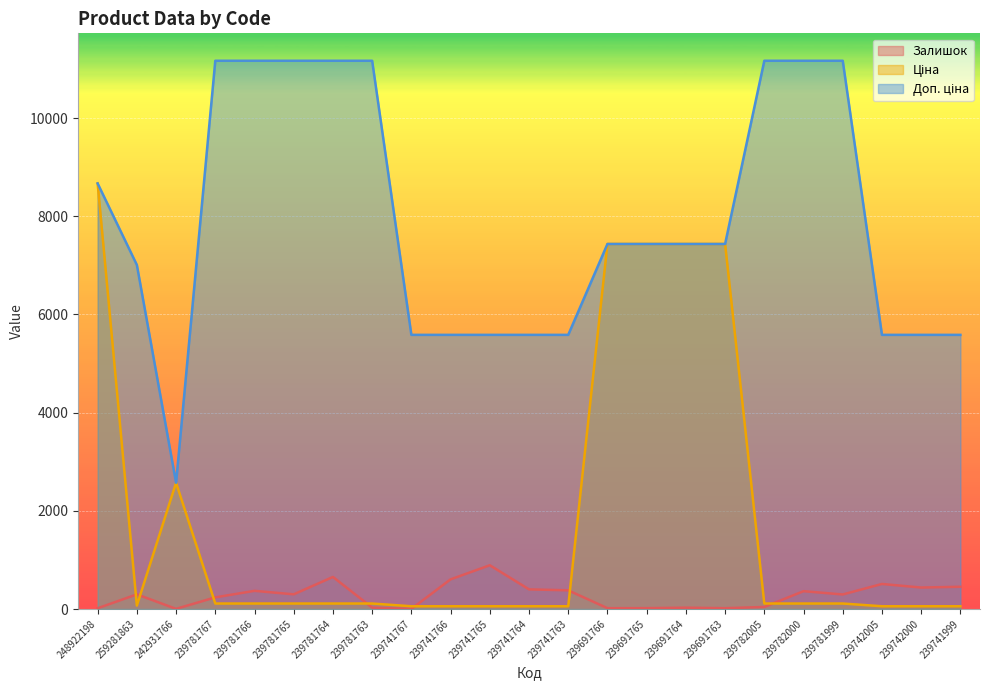

What is the value of the Ціна point at the 2nd from the left?

70.1